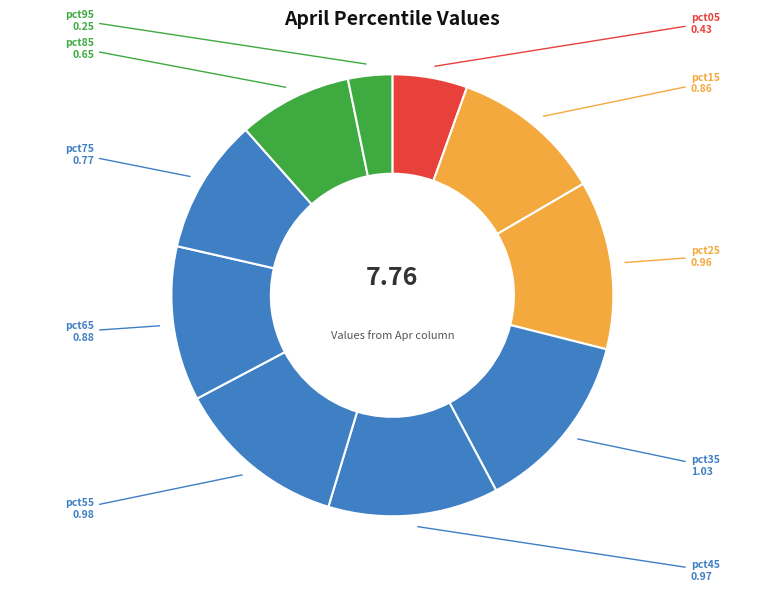

To the nearest percent, what is the average slice percentage?

10%